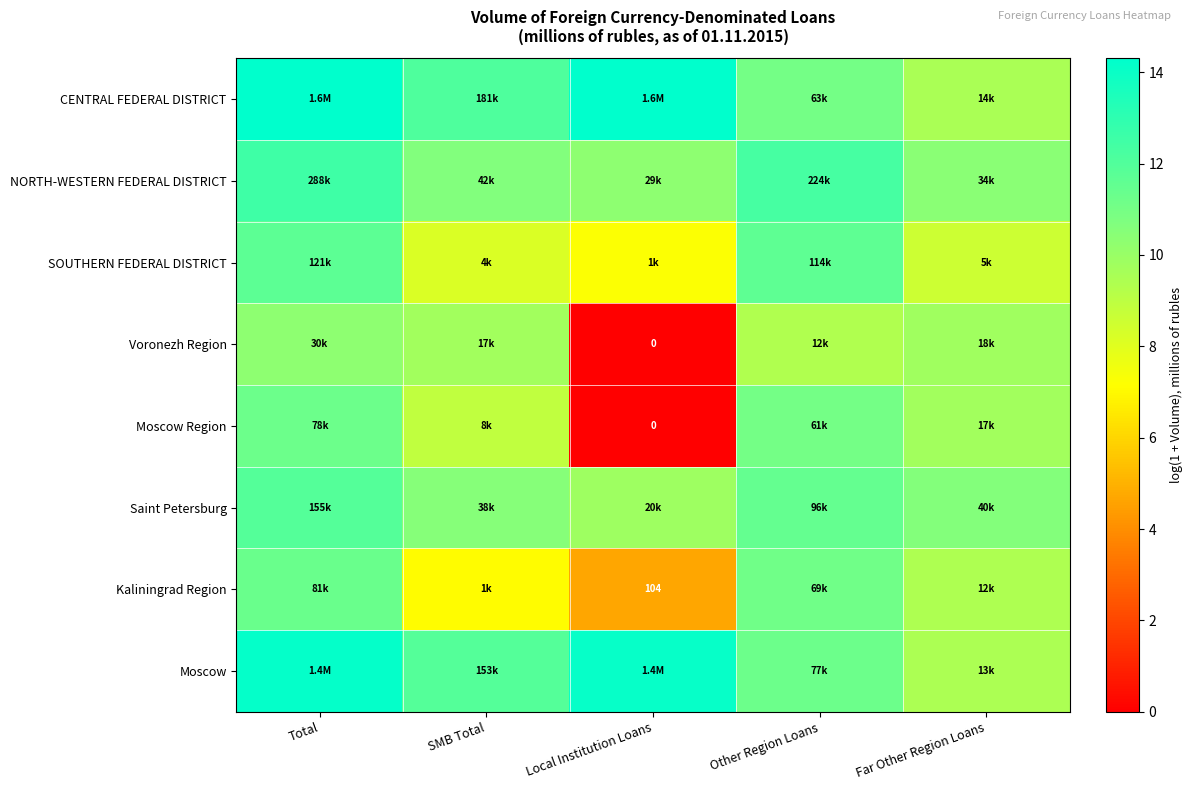

What is the approximate value of Kaliningrad Region at Local Institution Loans?

4.7